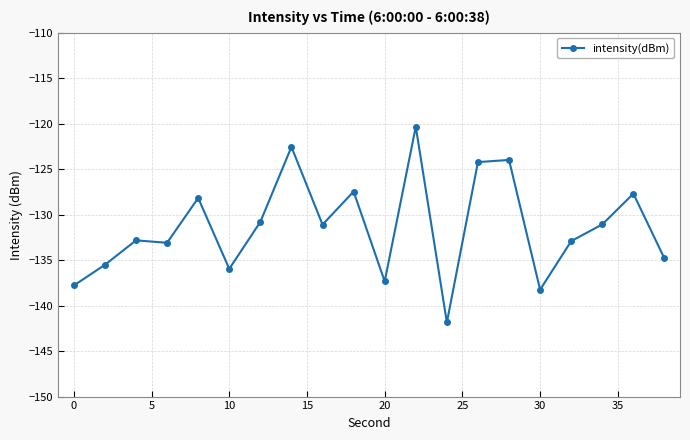

How many categories are shown in the chart?

20